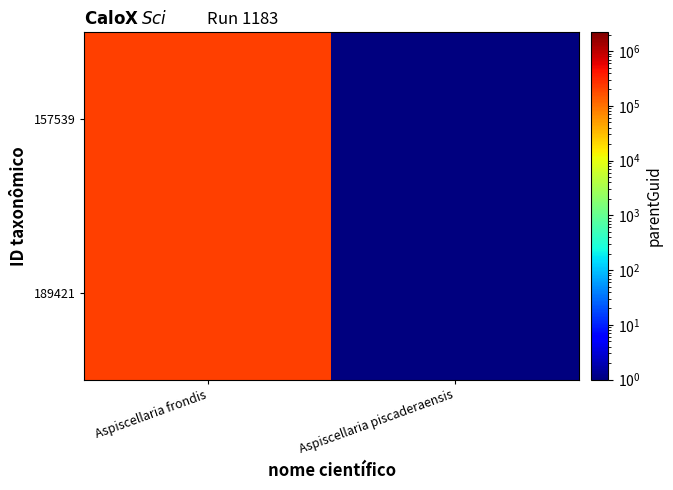

Count the number of categories in the chart.

2